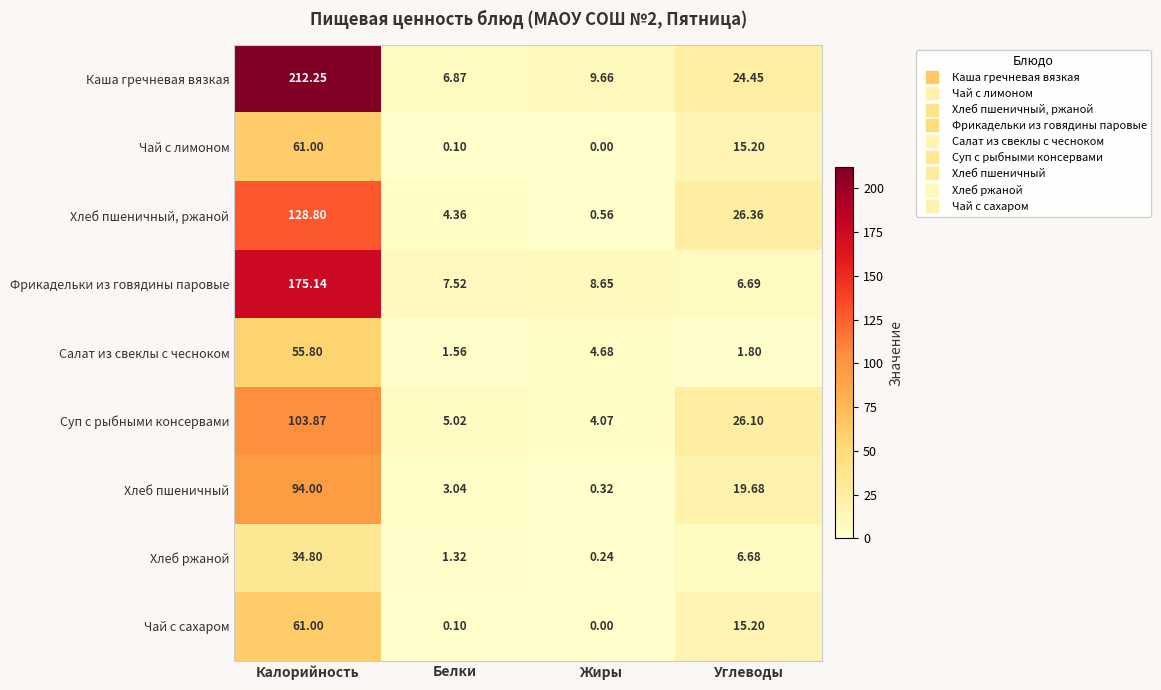

At which category is the sum across all series the highest?

Калорийность